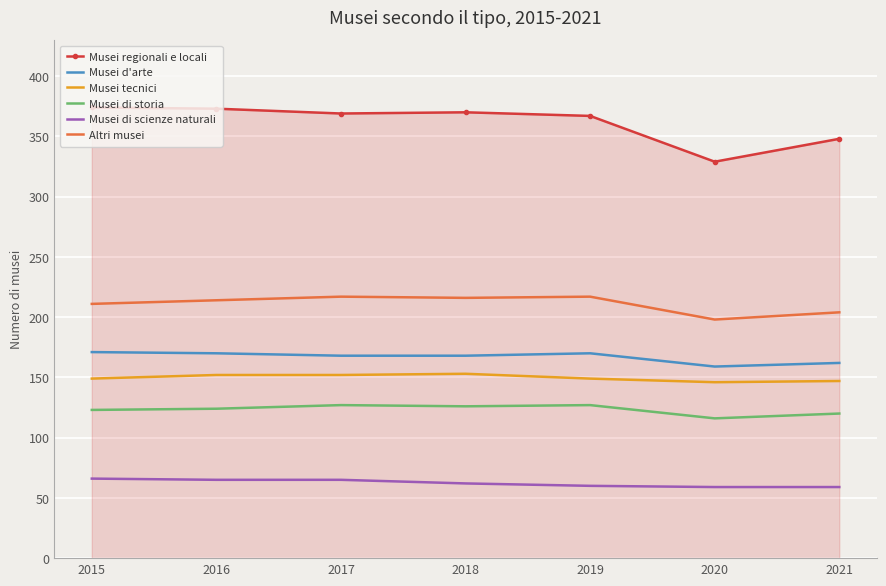

What is the difference between the second highest and minimum values in the Musei di storia series?

11